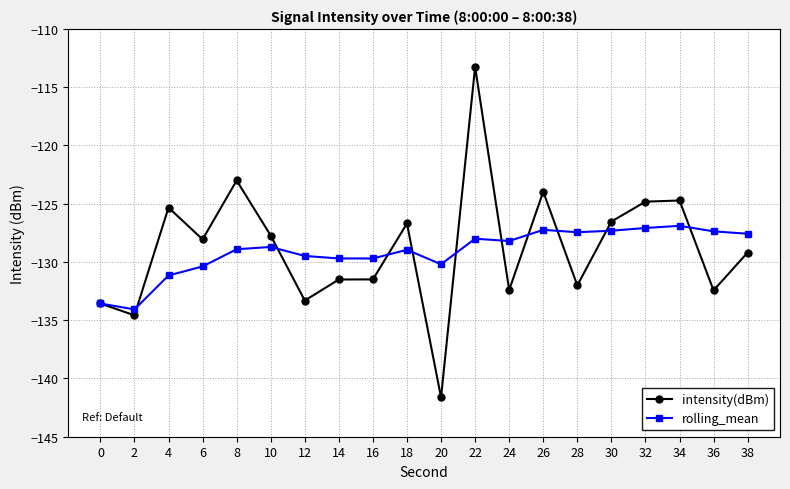

Where is the first local minimum for intensity(dBm)?

2